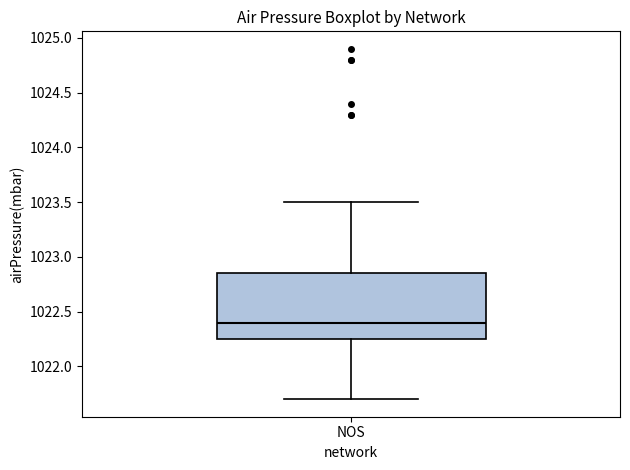

Transcribe this box plot: give where the median line is, the range the box spans, and where the two whiskers end, as read against the y-axis. The values are not printed on the chart, so give them approximately, as read against the axis.

median 1022.40, box 1022.25 to 1022.85, whiskers 1021.70 to 1023.50